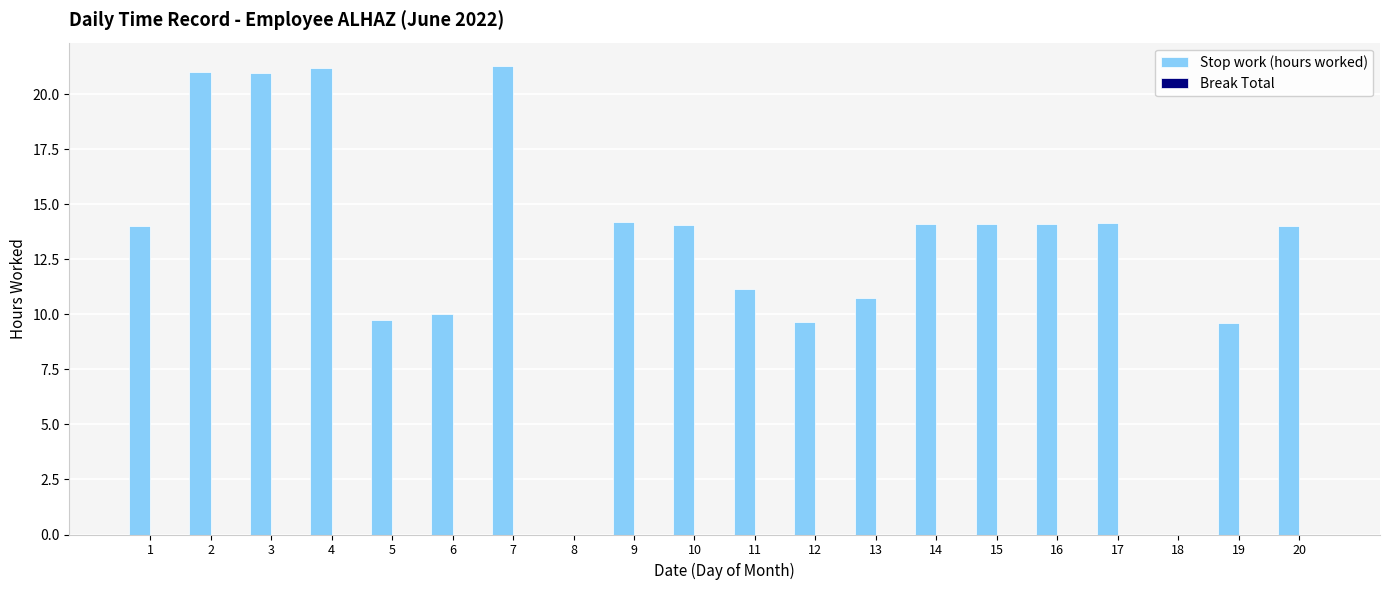

The chart shows a value of 19.1 at 9. True or false?

False